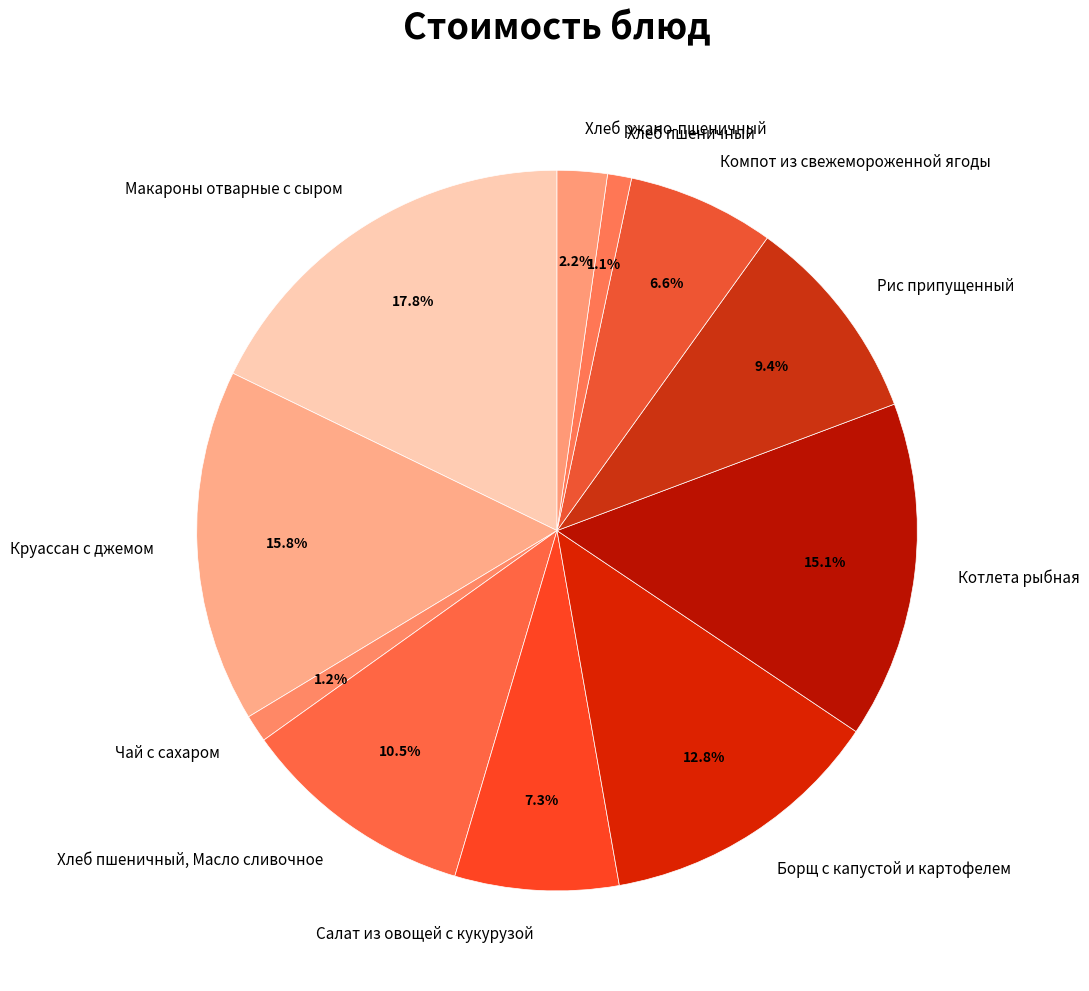

Which slice is the largest?

Макароны отварные с сыром